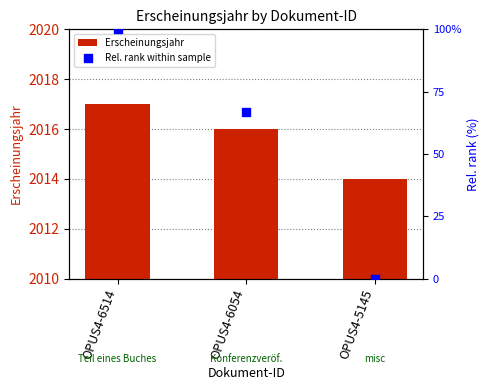

Which series contains the highest Y value?

Erscheinungsjahr